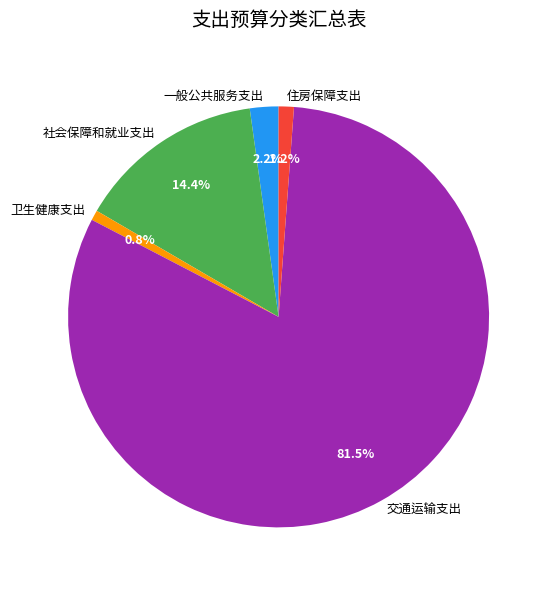

Is there any slice that represents more than half of the pie?

Yes